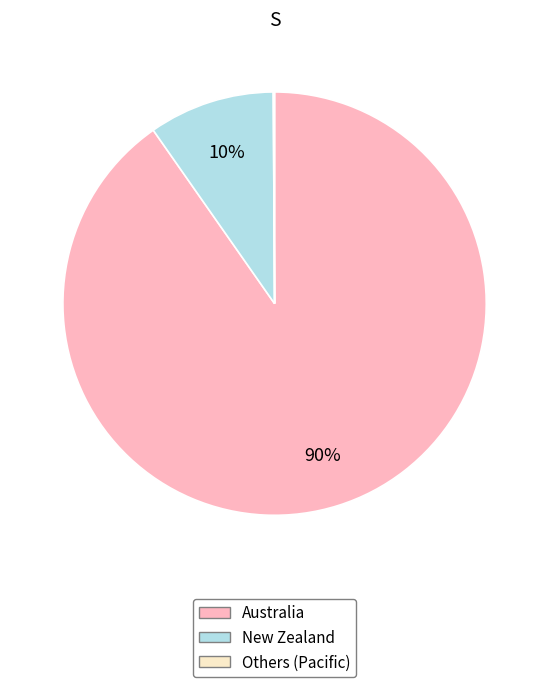

To the nearest percent, what is the average slice percentage?

33%